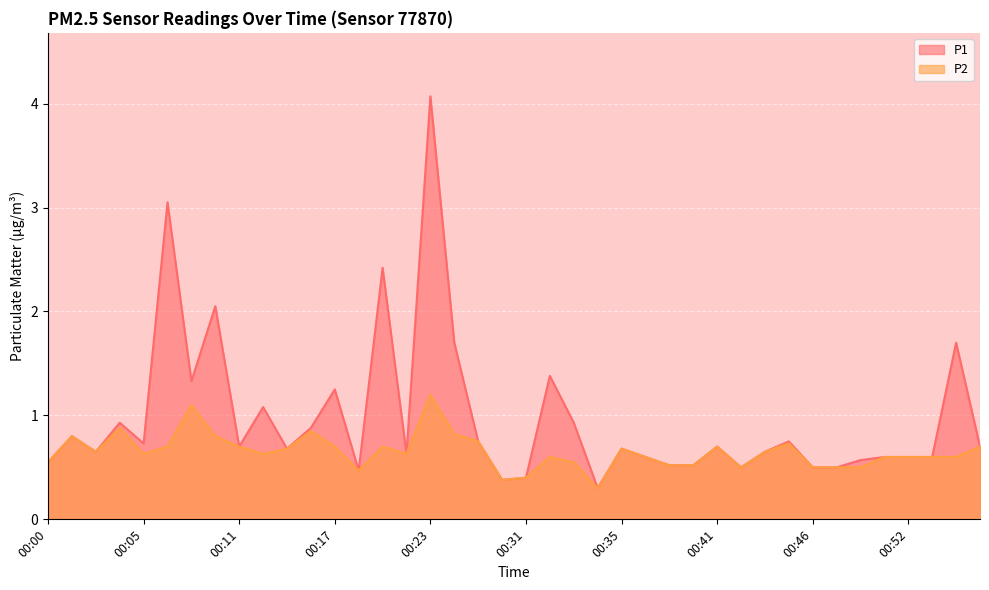

What is the sum of the P2 values at 00:01 and 00:07?

1.5